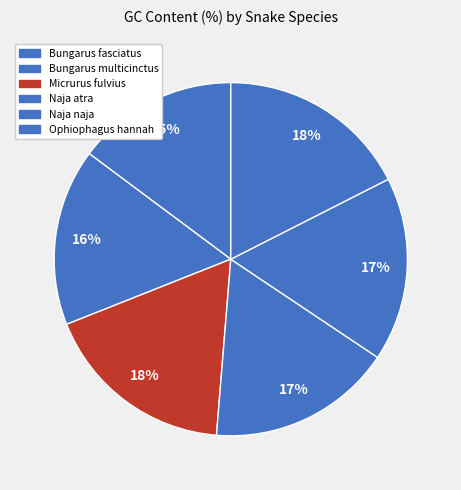

How many segments does this pie chart have?

6